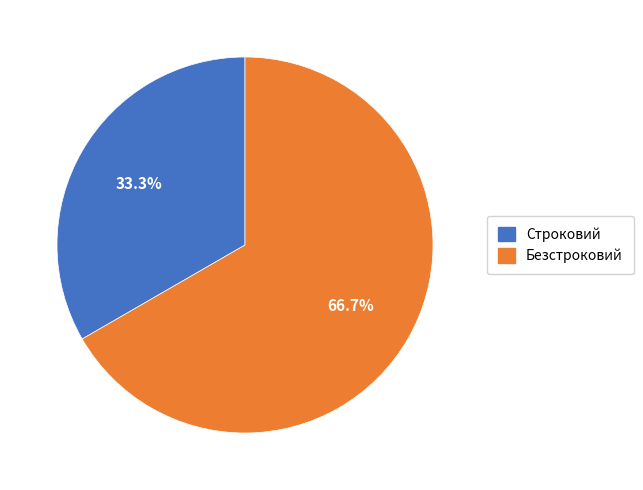

How many slices are in this pie chart?

2